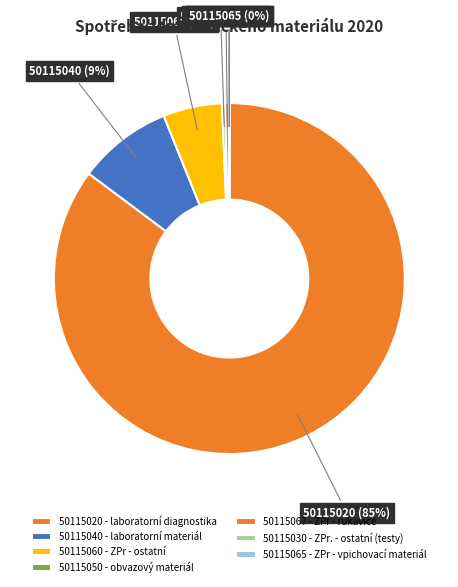

To the nearest percent, what portion does 50115020 - laboratorní diagnostika represent?

85%